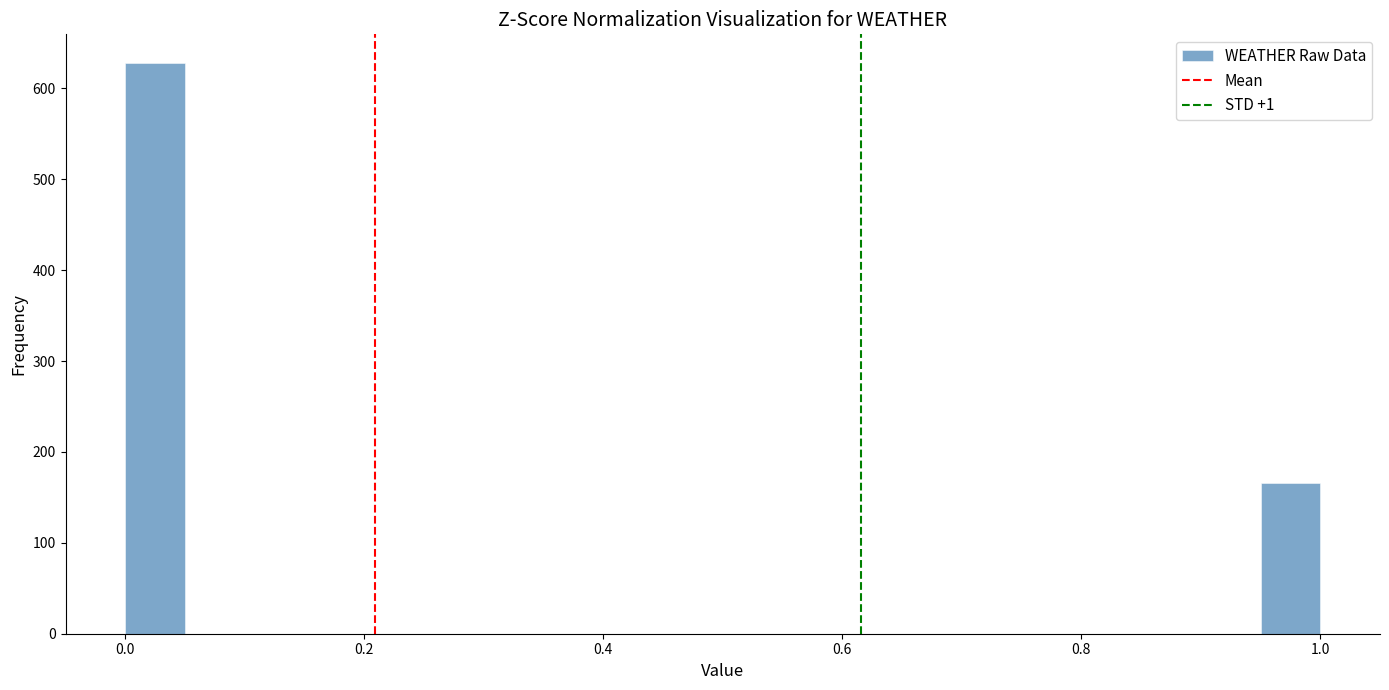

Read against the x-axis, roughly where is the centre of the tallest bar?

0.02